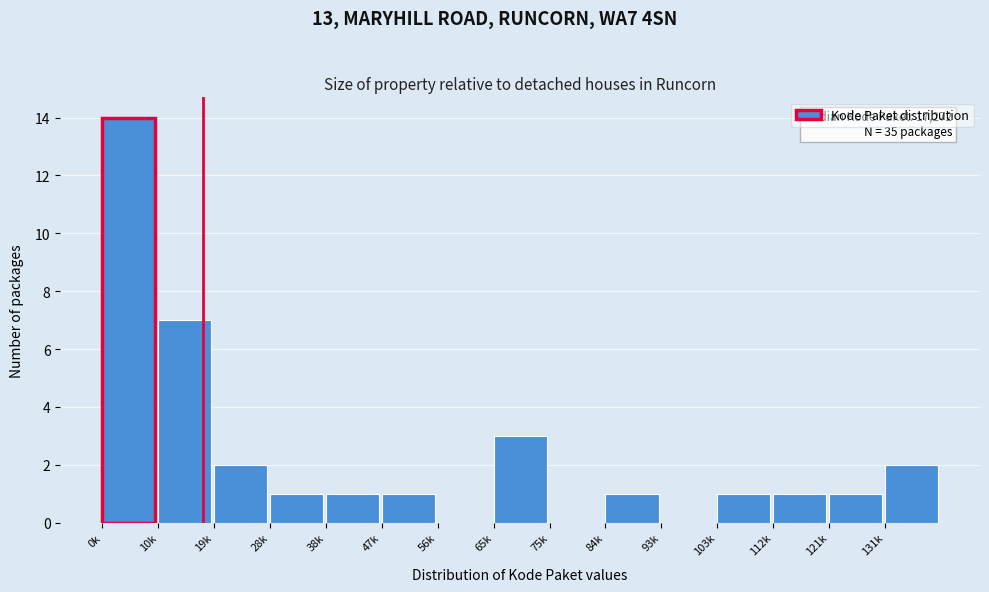

Reading right to left, extract all data points from this chart.

131k=2	121k=1	112k=1	103k=1	93k=0	84k=1	75k=0	65k=3	56k=0	47k=1	38k=1	28k=1	19k=2	10k=7	0k=14